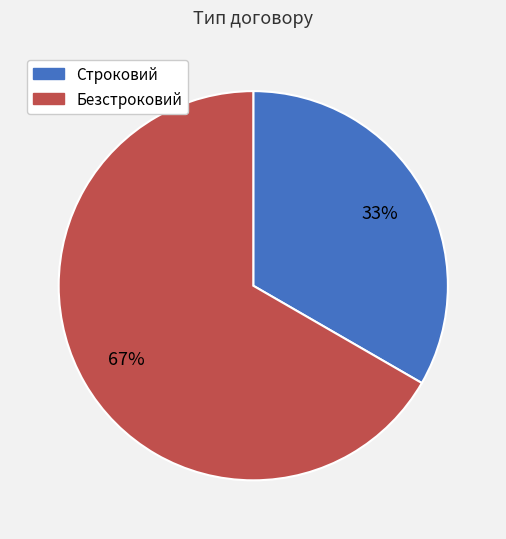

What is the smallest slice in the pie chart?

Строковий